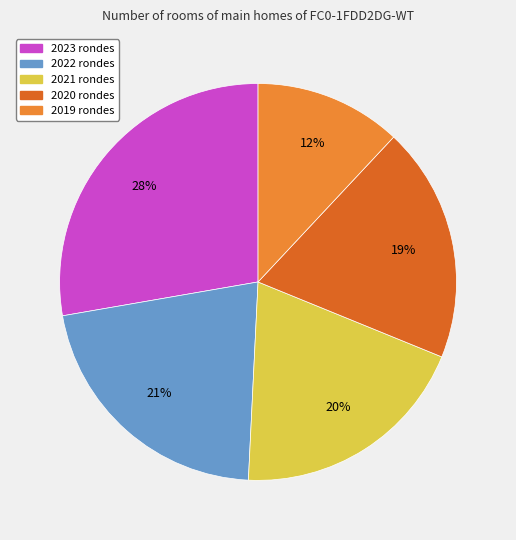

To the nearest percent, what is the average slice percentage?

20%